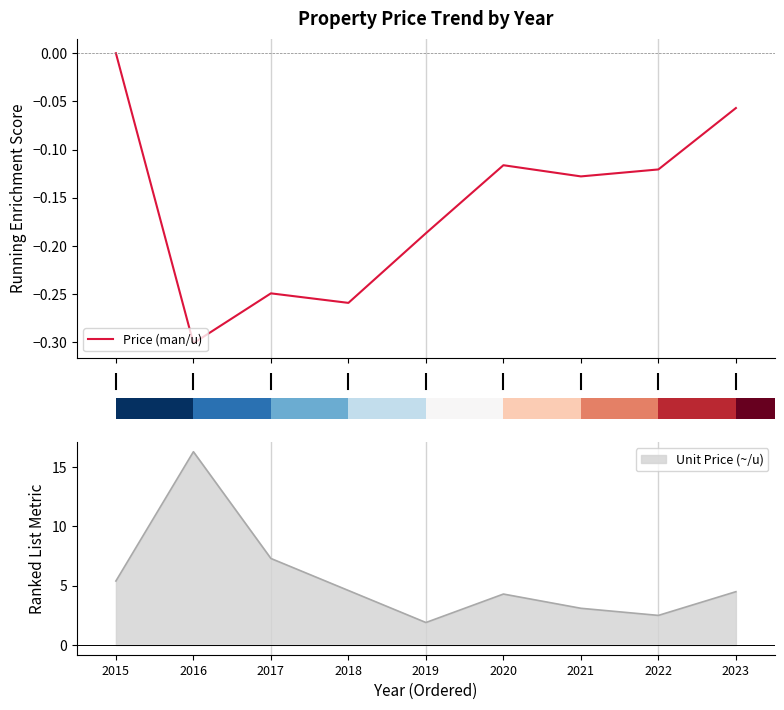

Is it true that Unit Price (~/u) equals 4.3 at 2020?

True